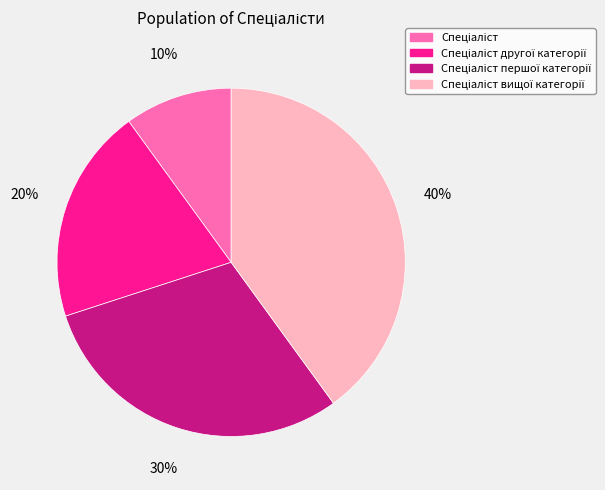

To the nearest percent, what is the average slice percentage?

25%